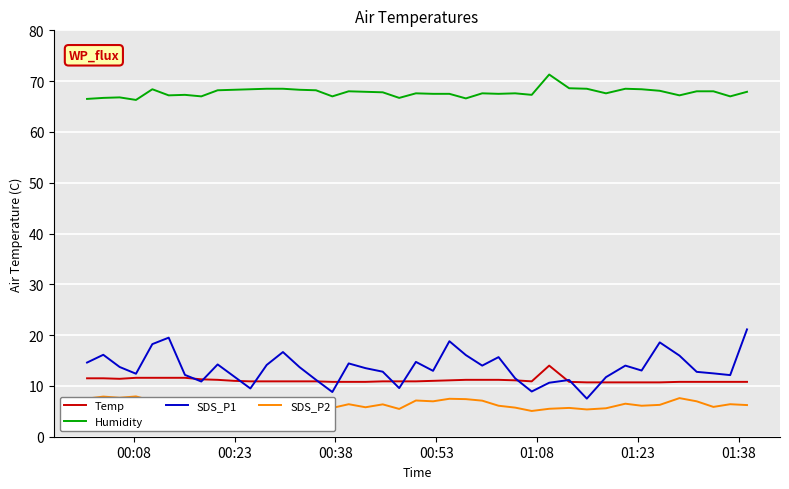

What is the lowest value of the SDS_P1 series?

7.5